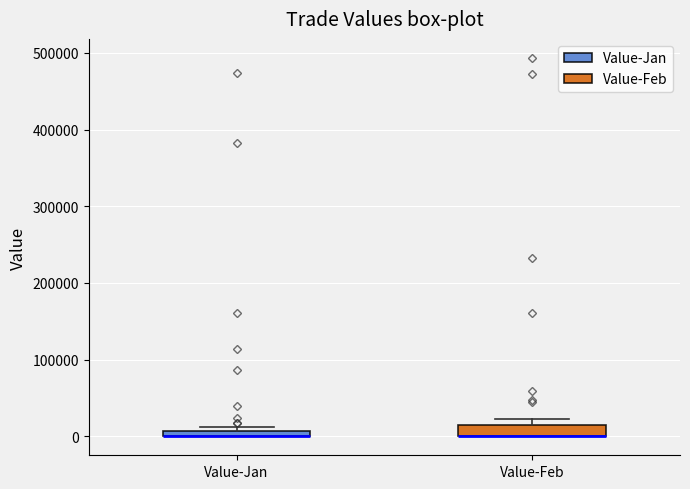

Where is the upper edge of the box for Value-Jan on the y-axis? The values are not printed on the chart, so give them approximately, as read against the axis.

10000